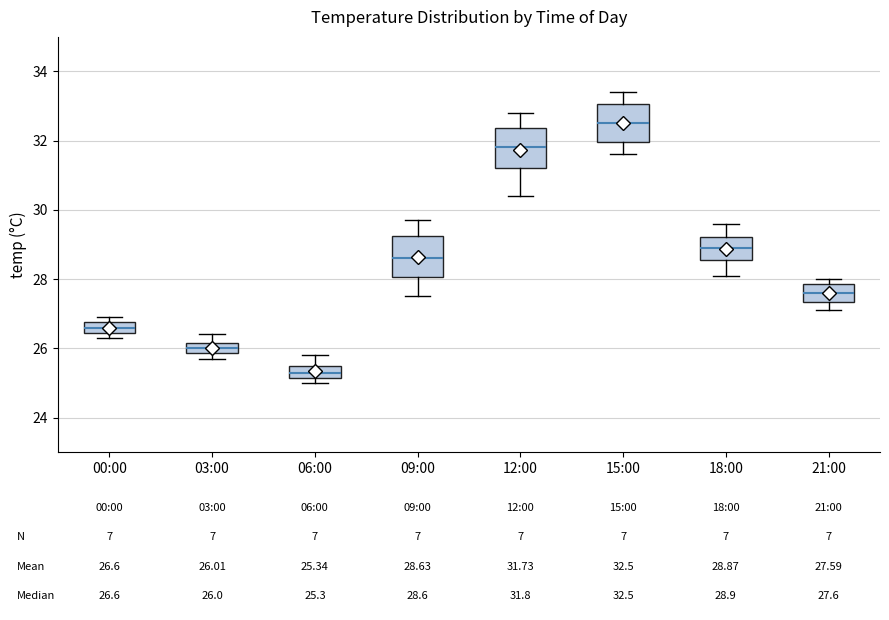

Which box's median line is the highest?

15:00